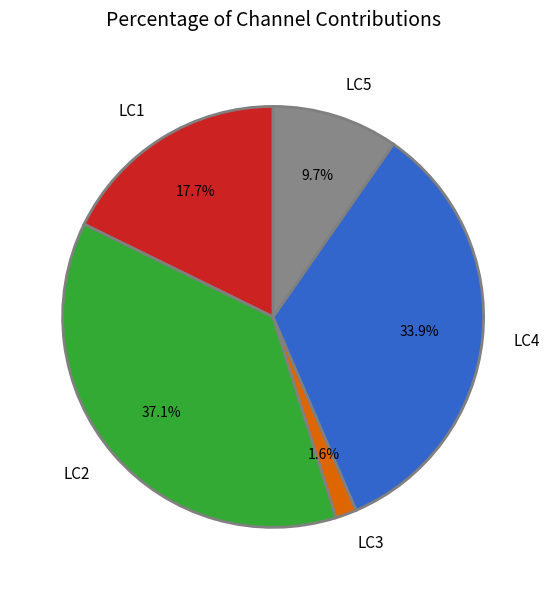

What is the ratio of the value at LC4 to the value at LC2?

0.9